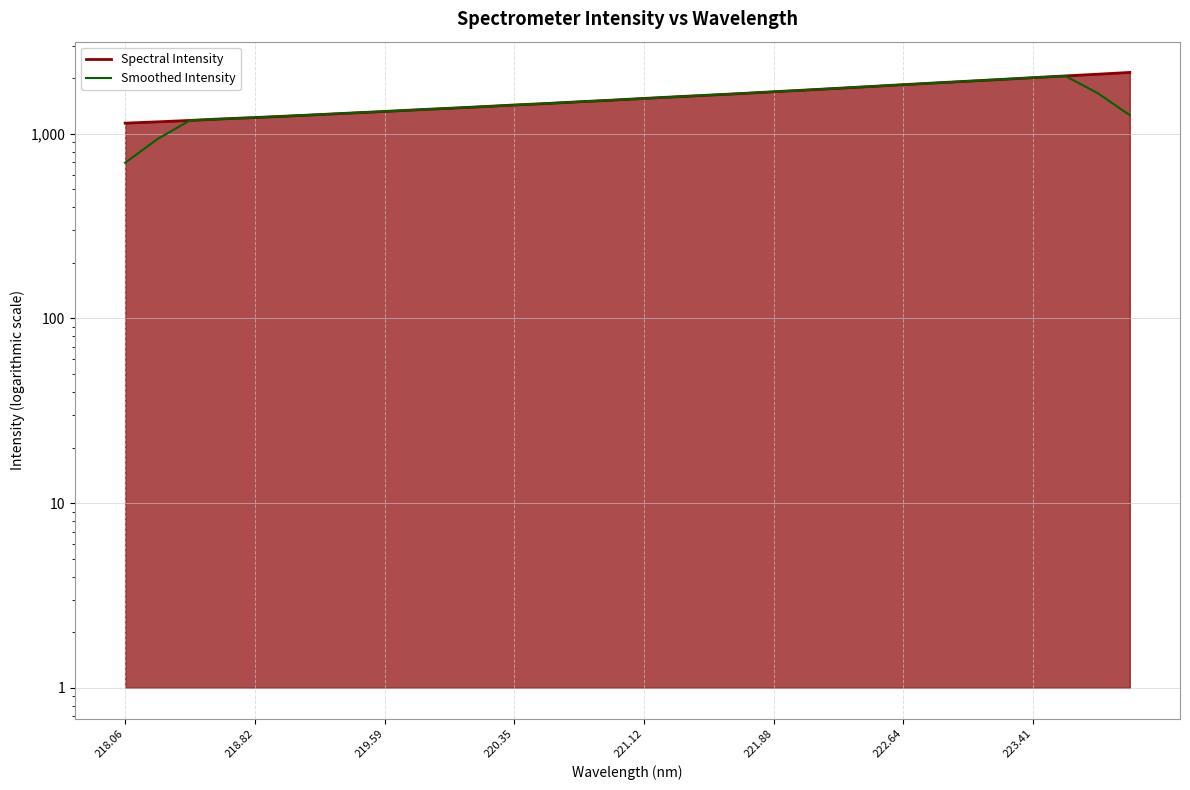

True or false: Spectral Intensity has more than 0 points higher than both neighbors.

False